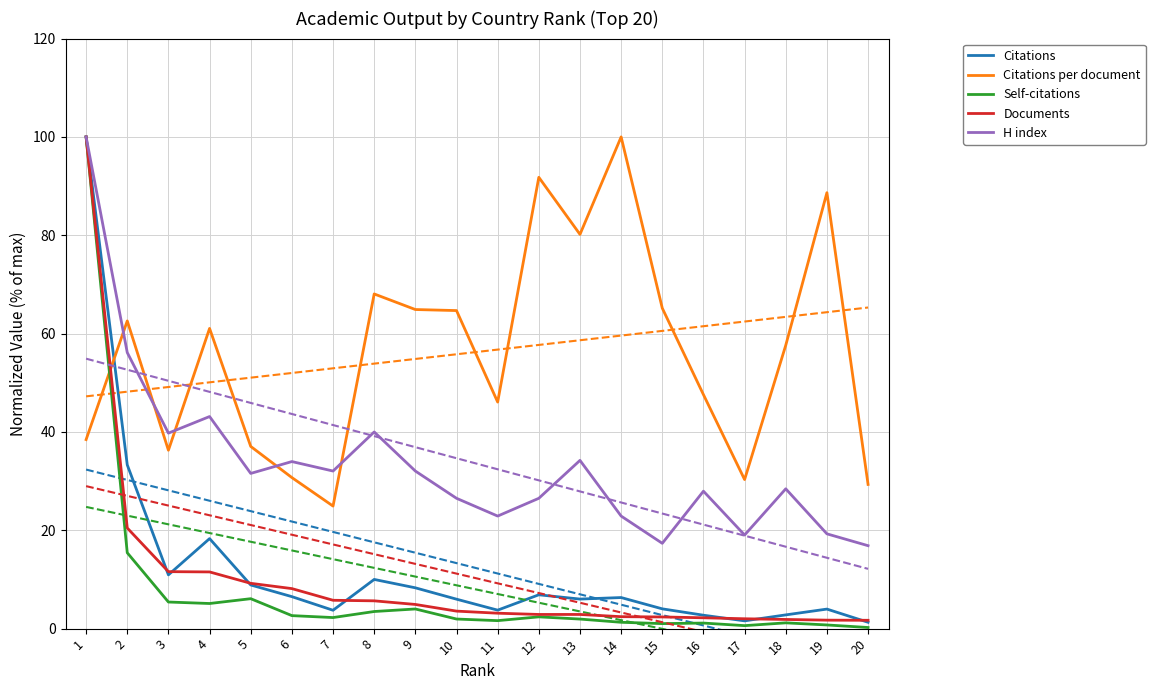

How many values in the H index series are below 31?

10